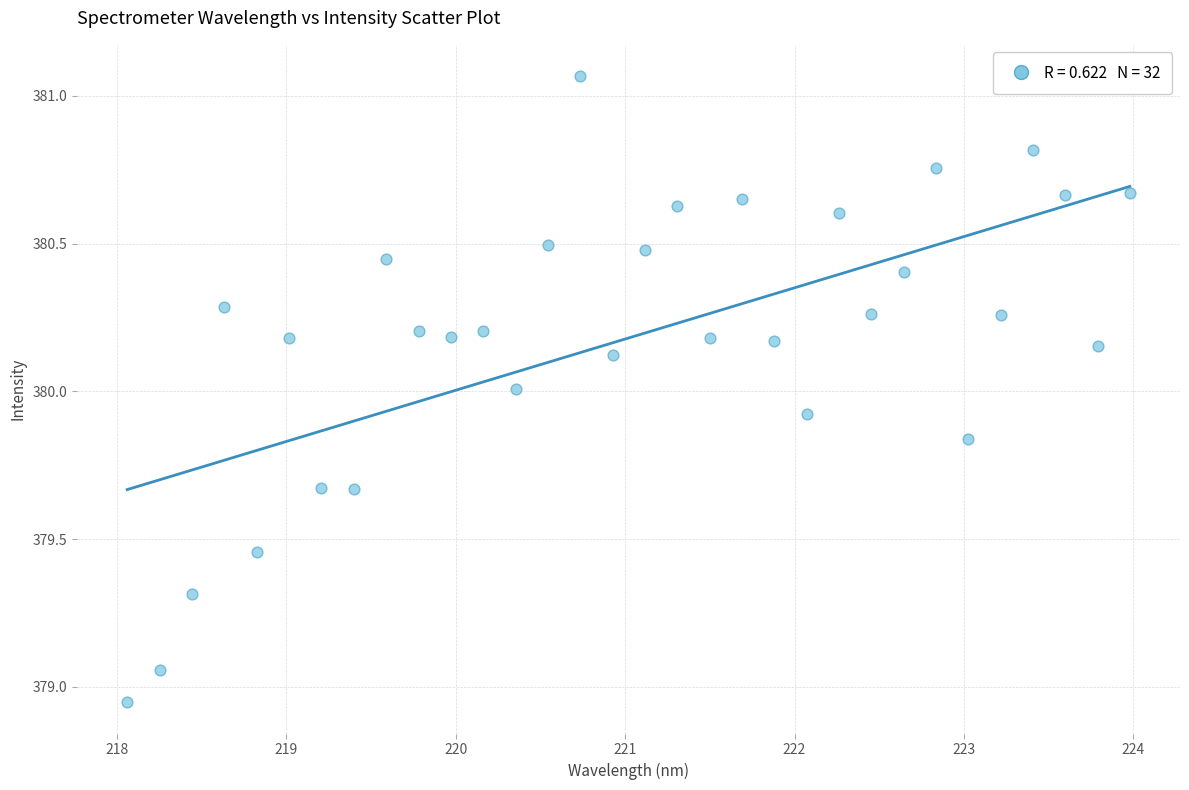

What is the range of Y values (max minus min)?

2.1